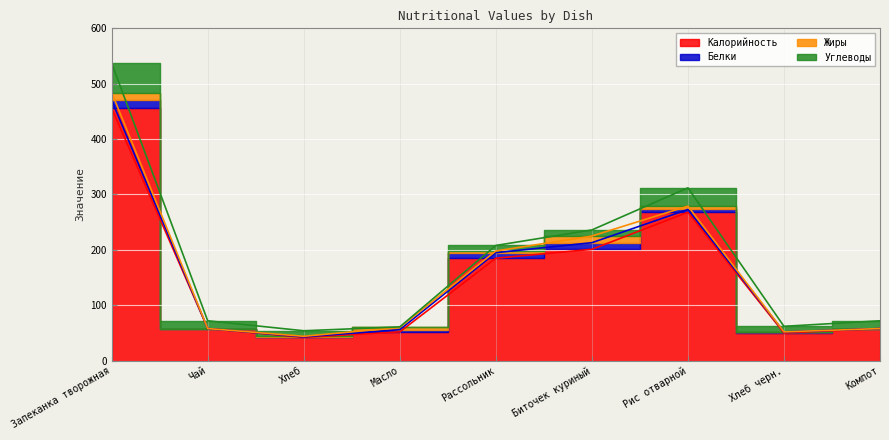

Count the number of data series in this chart.

4